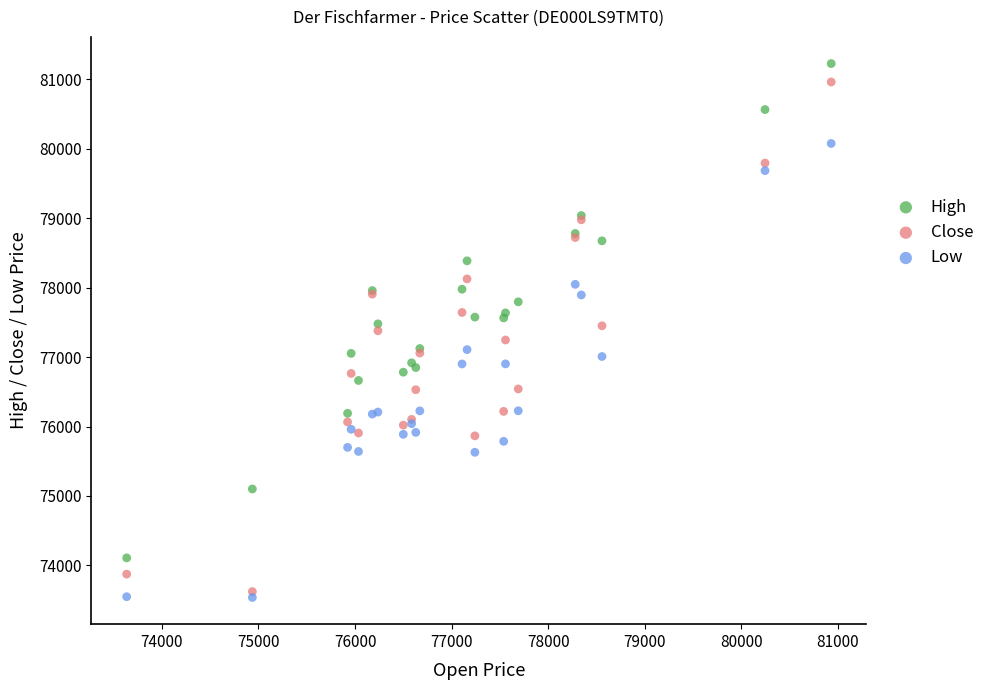

Which series contains the highest Y value?

High